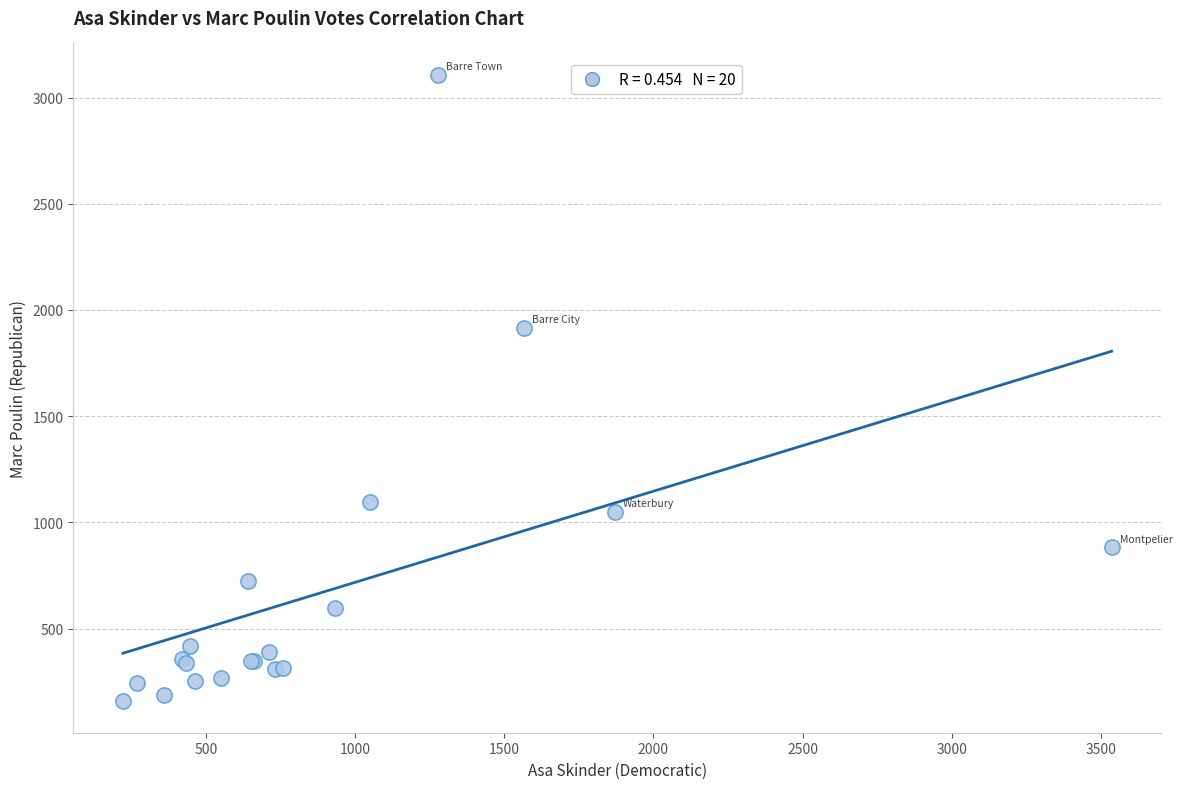

What Y value in the scatter plot is closest to 1632?

1917